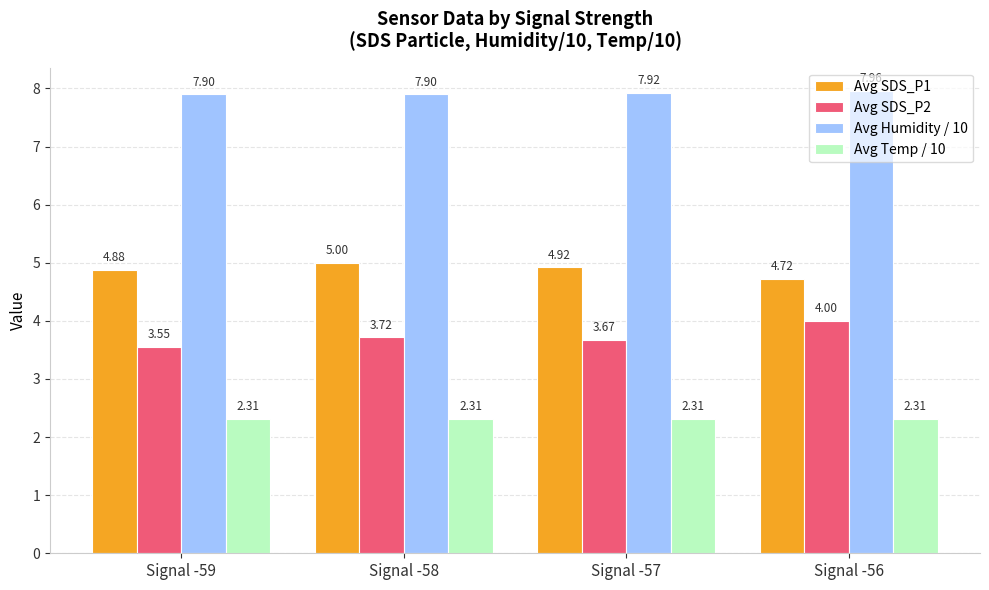

What is the sum of all Avg Humidity / 10 values?

31.7